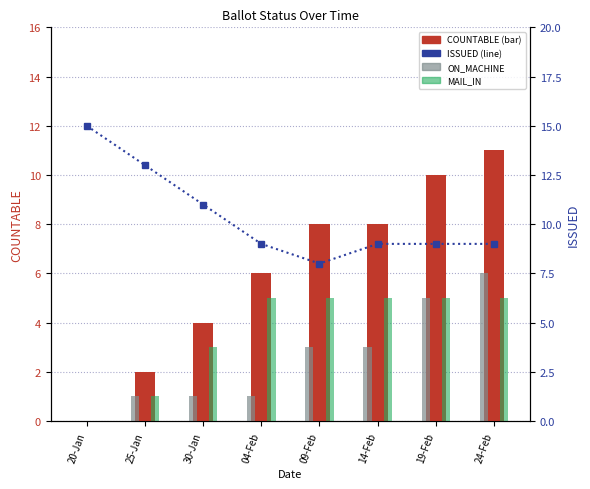

Which category has the lowest value across all series?

20-Jan